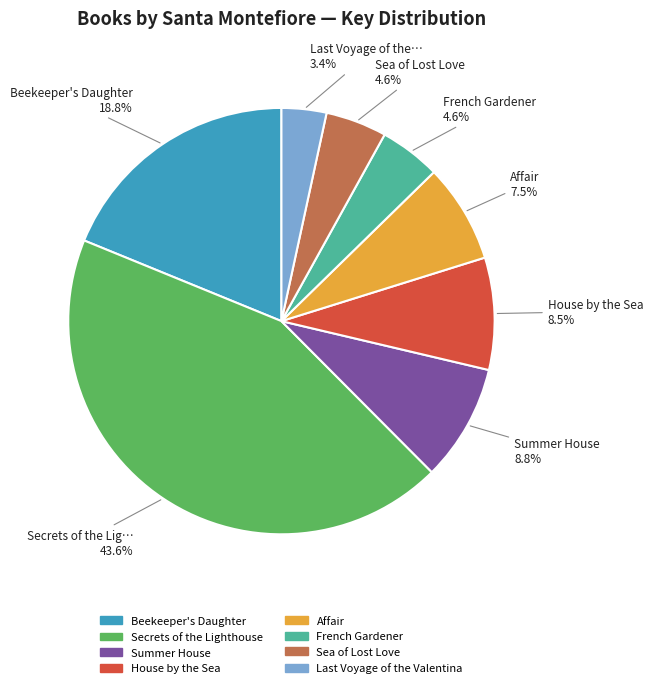

Which category has the smallest portion of the pie?

Last Voyage of the Valentina